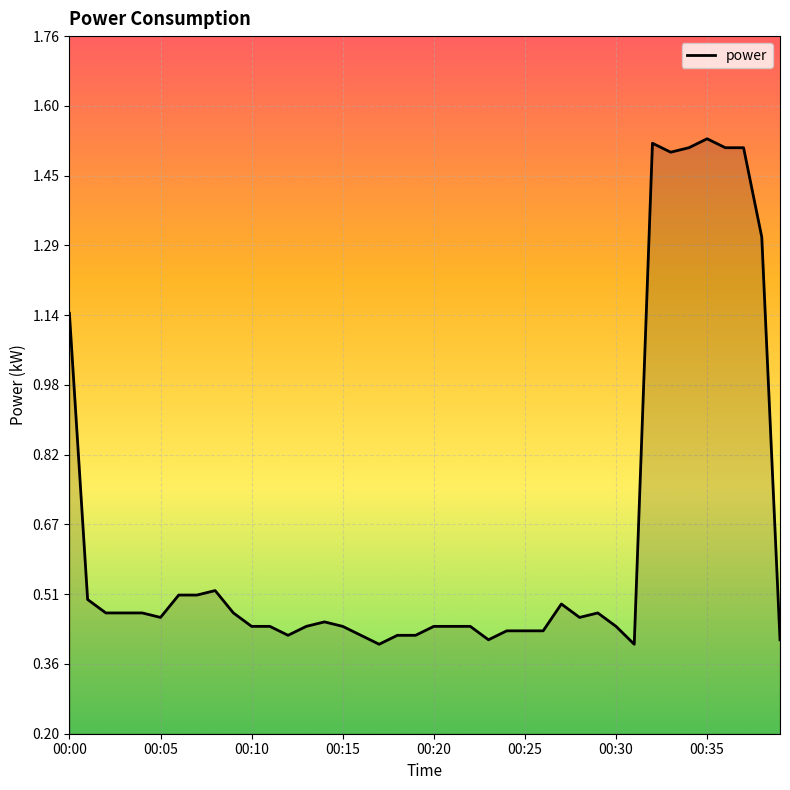

Between 29 and 34, which is larger?

34